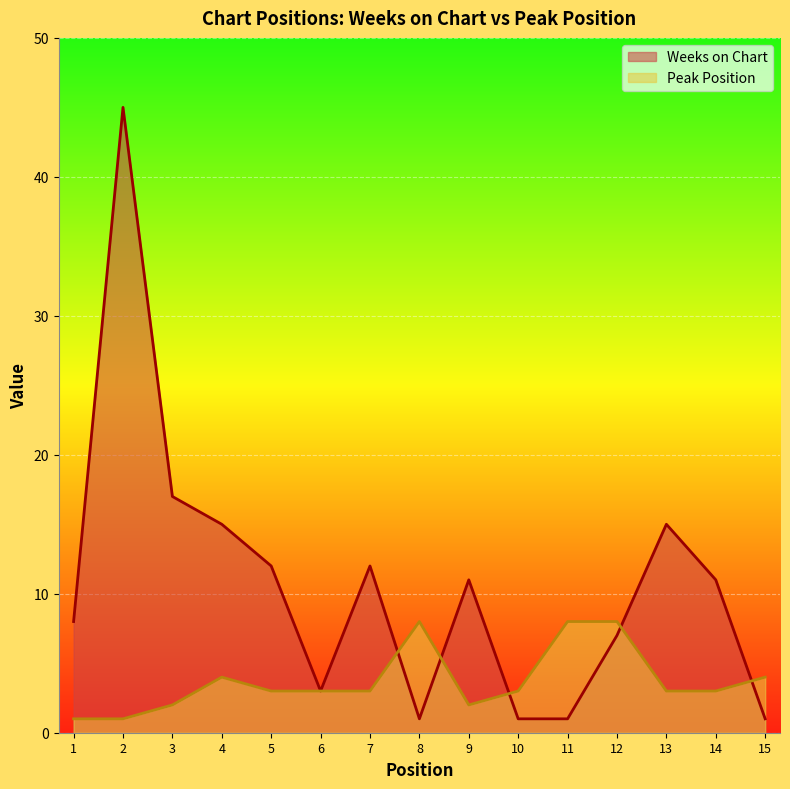

Reading left to right, list all the values displayed in this chart.

Weeks on Chart: 8	45	17	15	12	3	12	1	11	1	1	7	15	11	1
Peak Position: 1	1	2	4	3	3	3	8	2	3	8	8	3	3	4